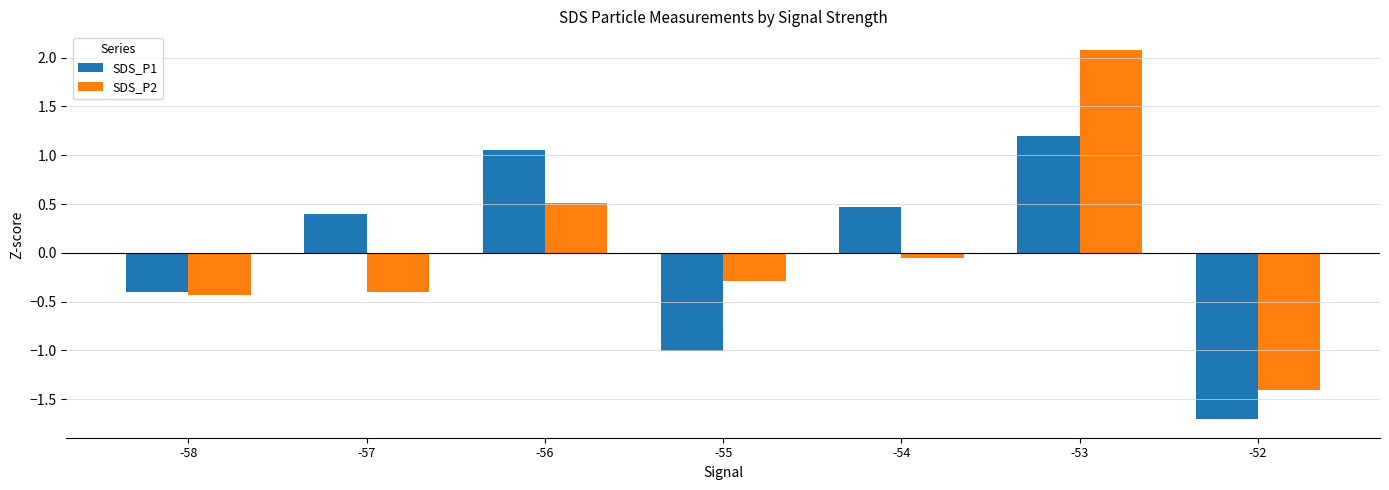

Rank the series by their maximum value, from lowest to highest.

SDS_P1, SDS_P2